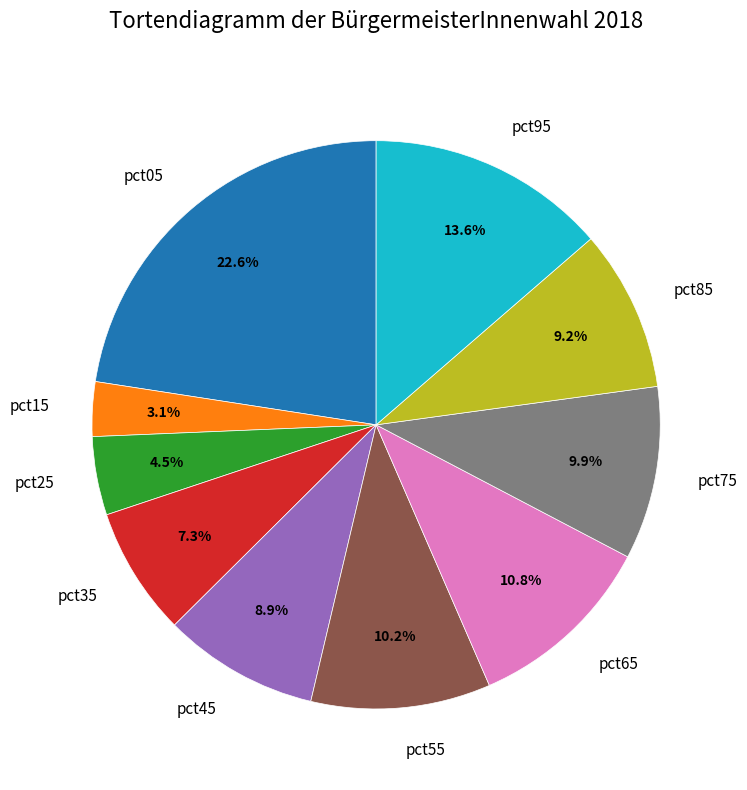

Which slice is the largest?

pct05